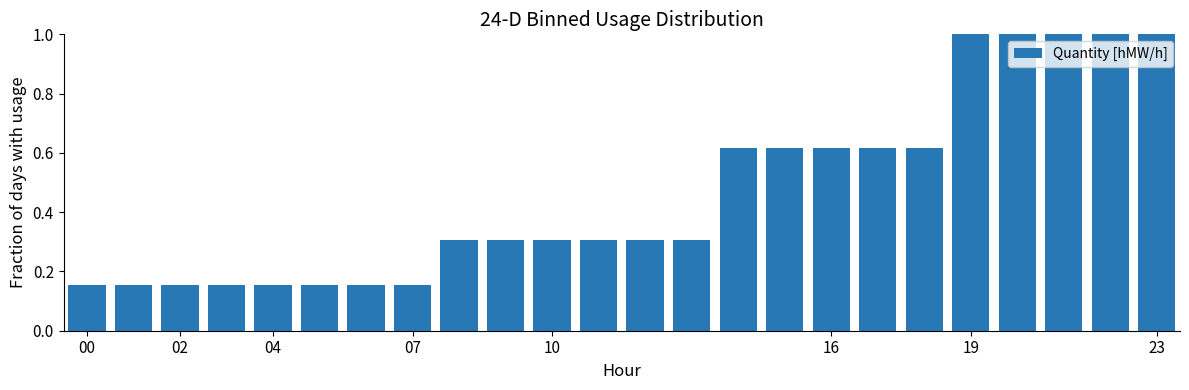

What is the greatest value displayed?

1.0